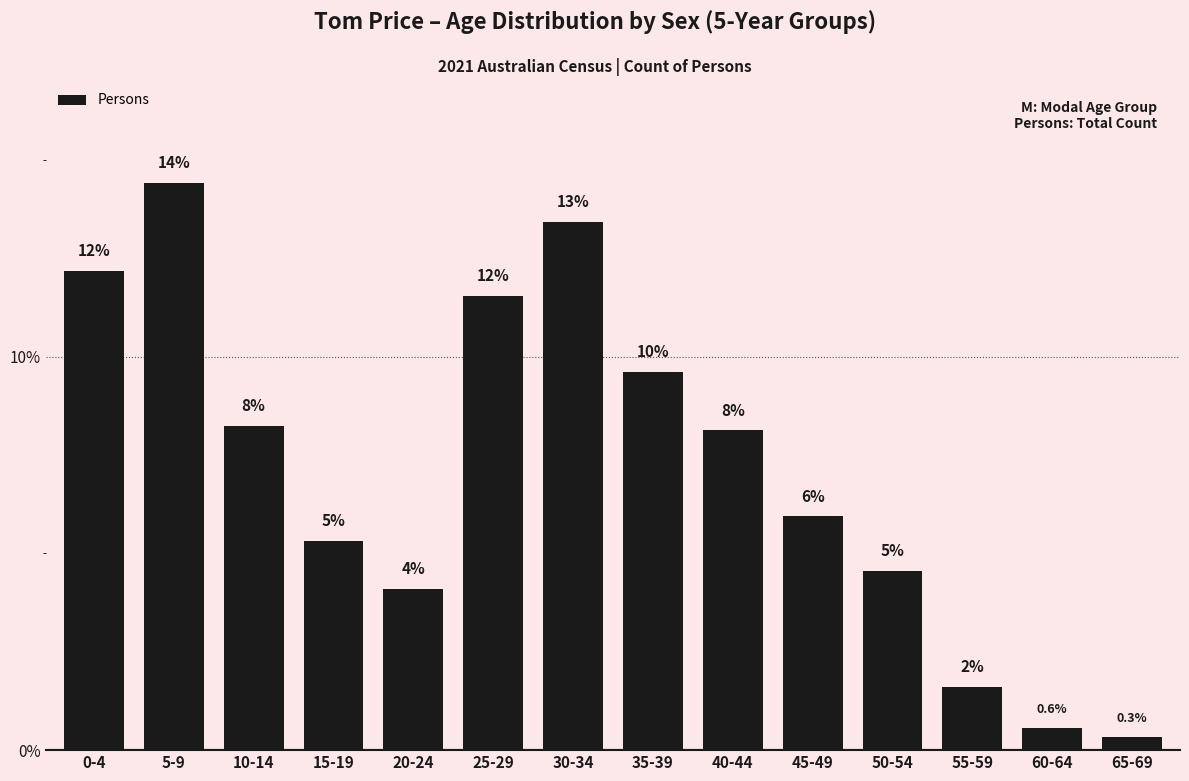

What is the change in value from 5-9 to 65-69?

-14.1